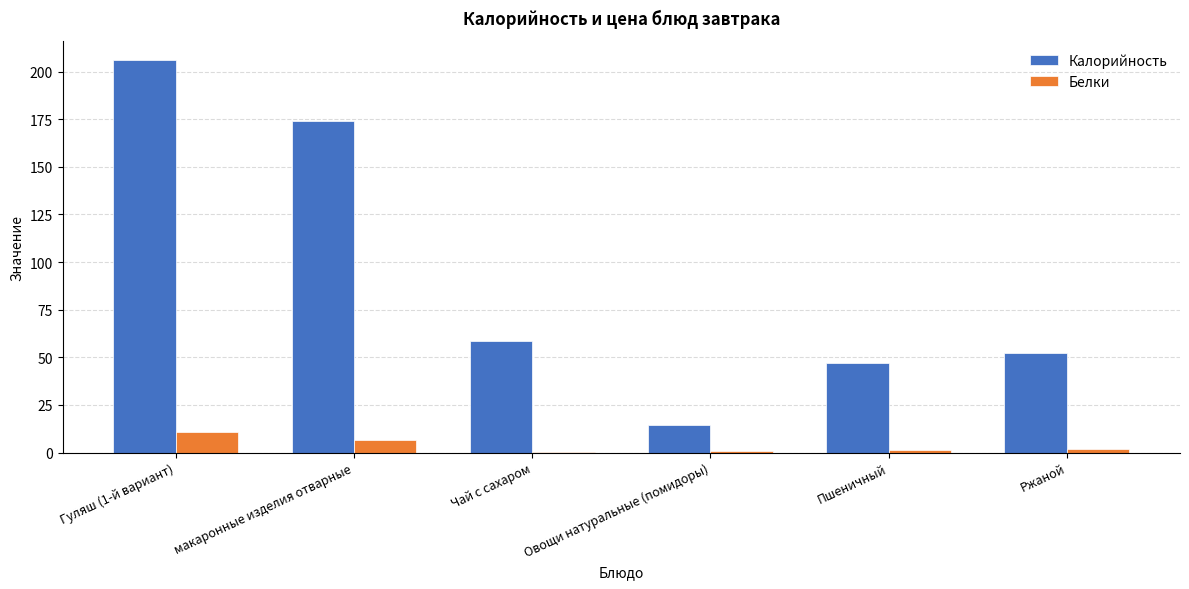

How many groups of bars are there?

6